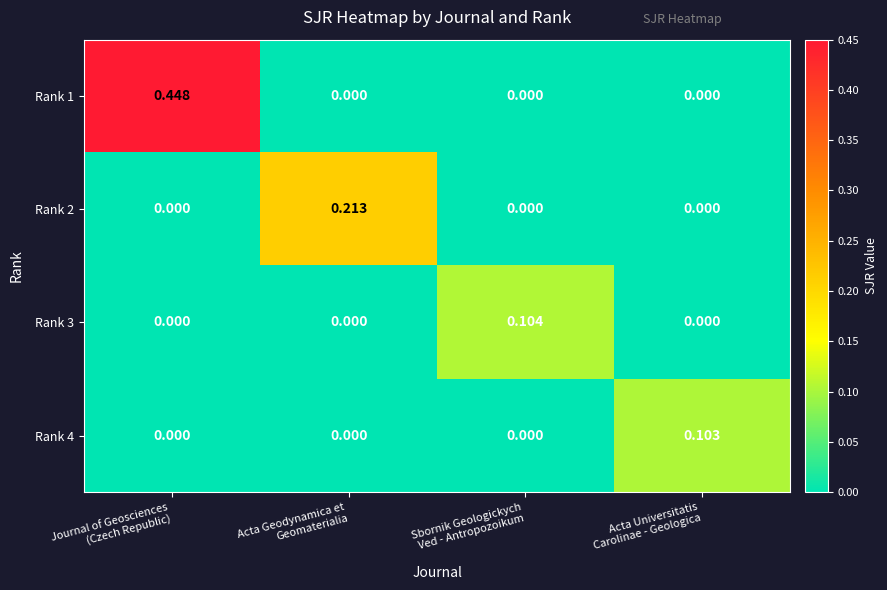

Which series has the largest range (max minus min)?

Rank 1